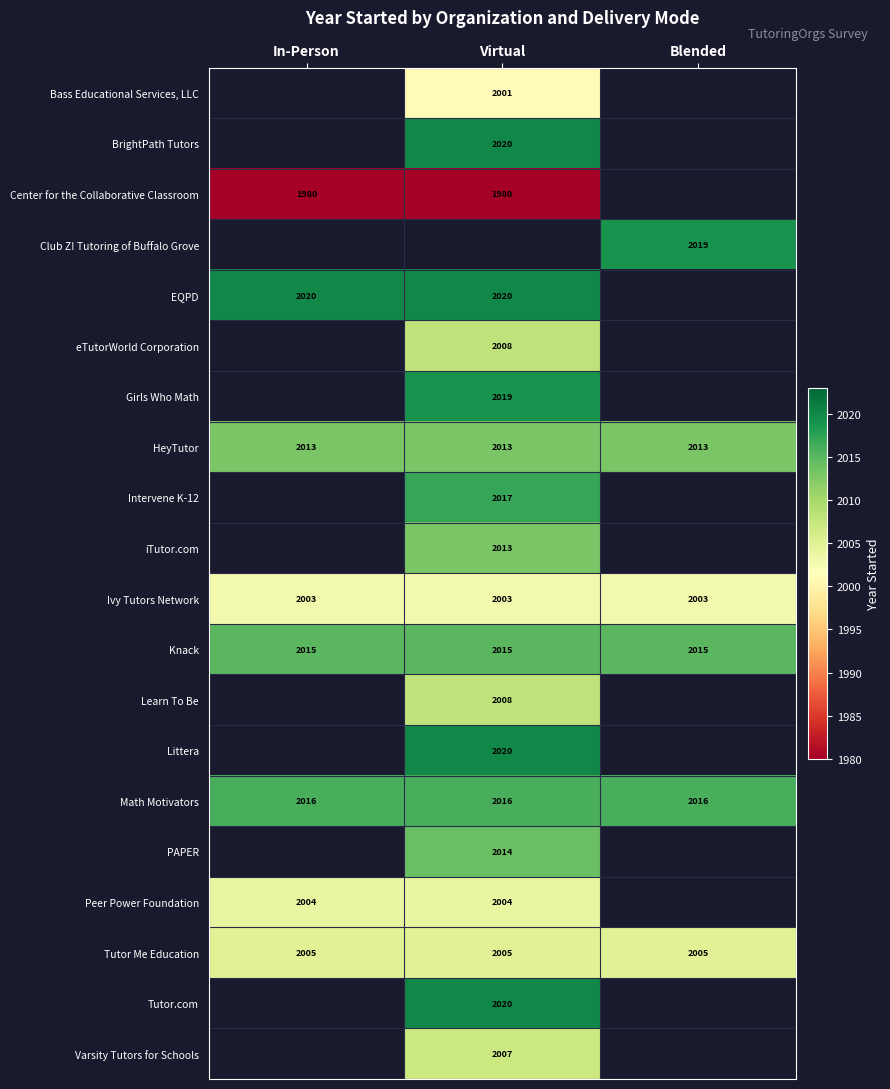

Is it true that Varsity Tutors for Schools equals 3439 at Virtual?

False